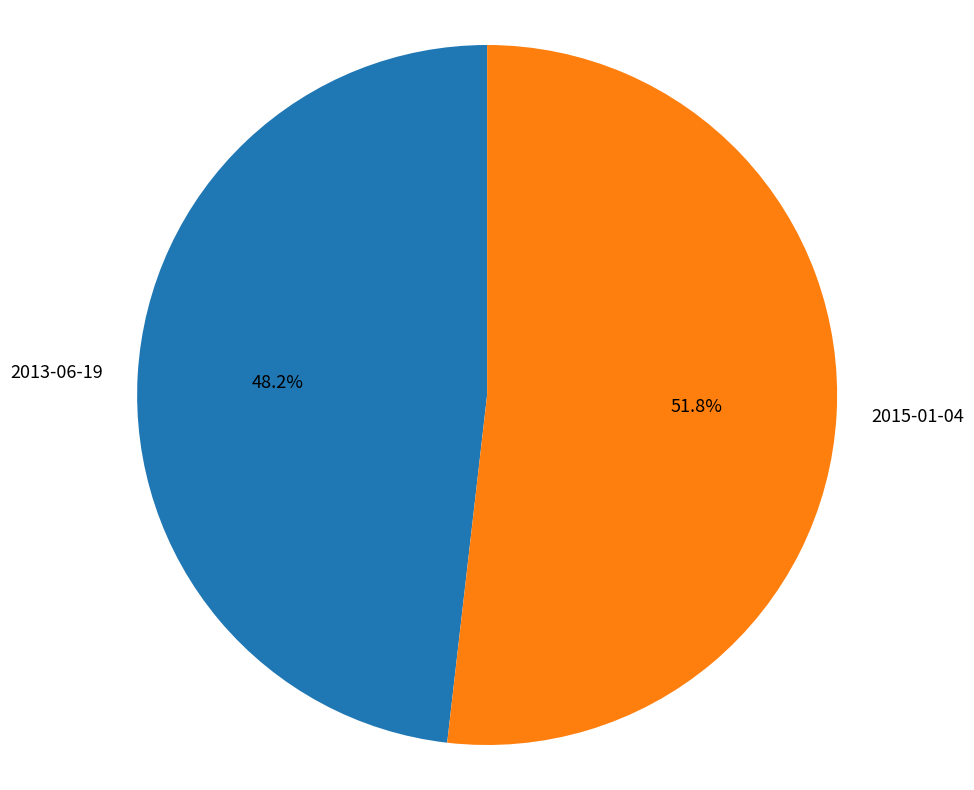

Does 2015-01-04 account for over 50% of the chart?

Yes